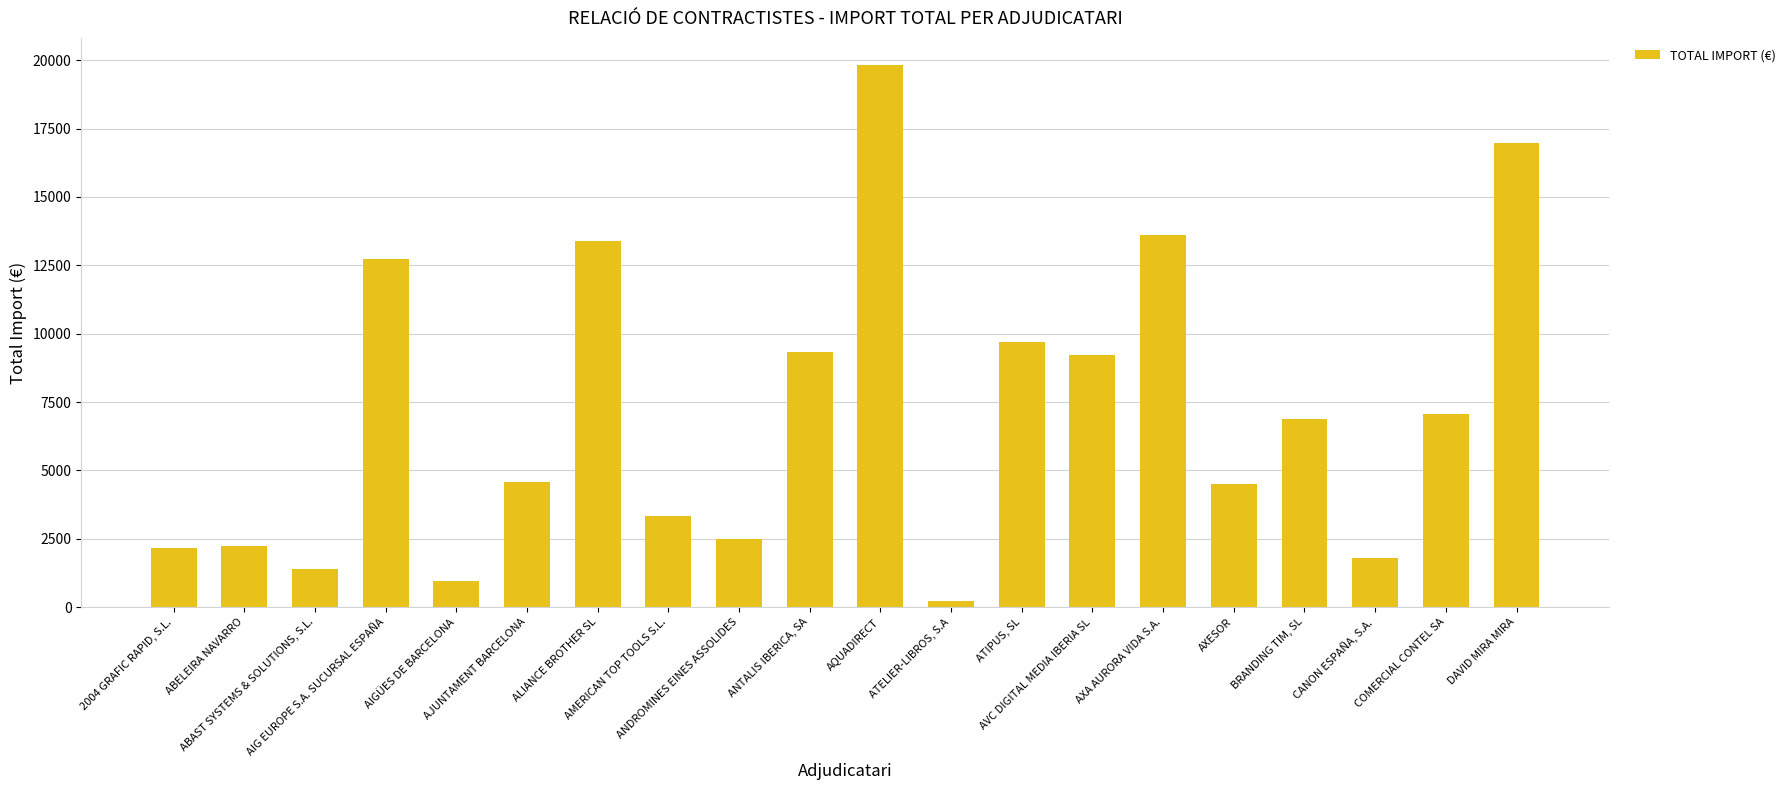

What is the sum of all values?

142401.3